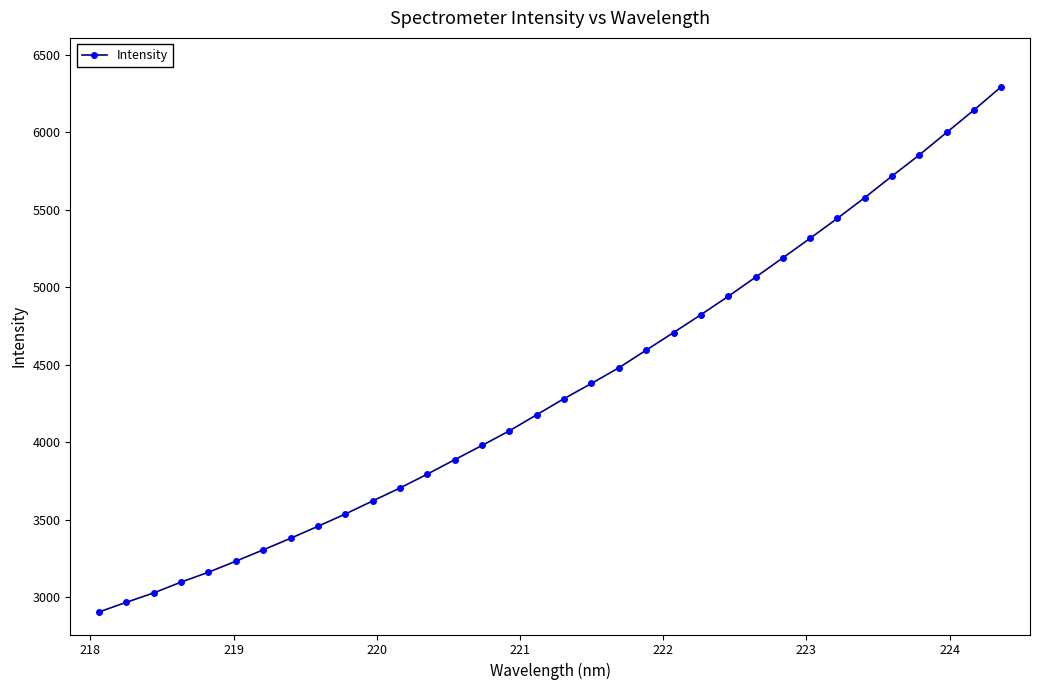

What is the smallest value displayed?

2904.7